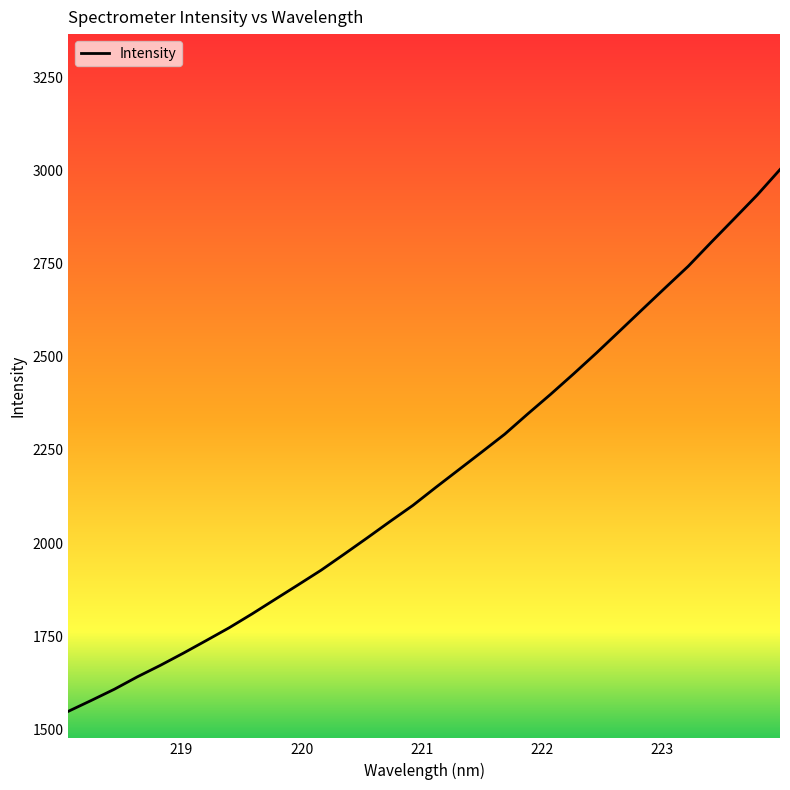

What is the maximum value shown in the chart?

3002.8